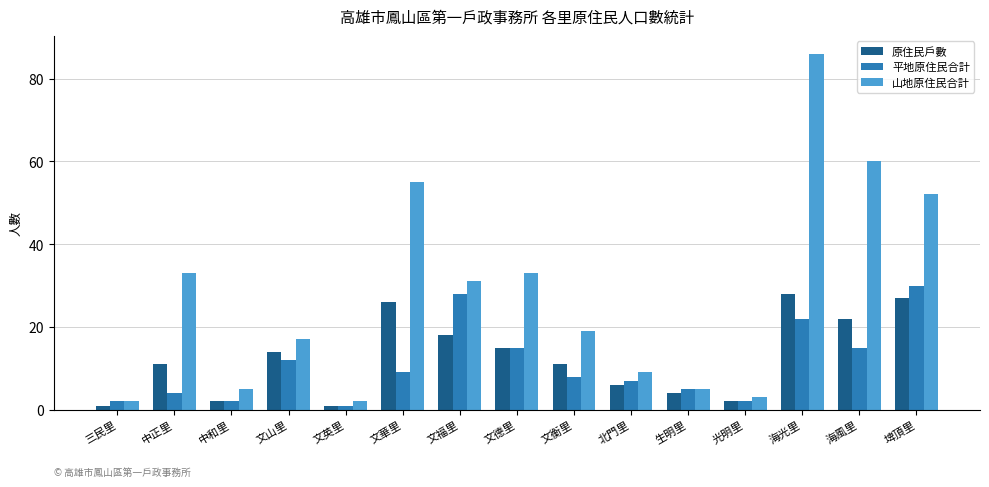

What is the total value across all series at 中正里?

48